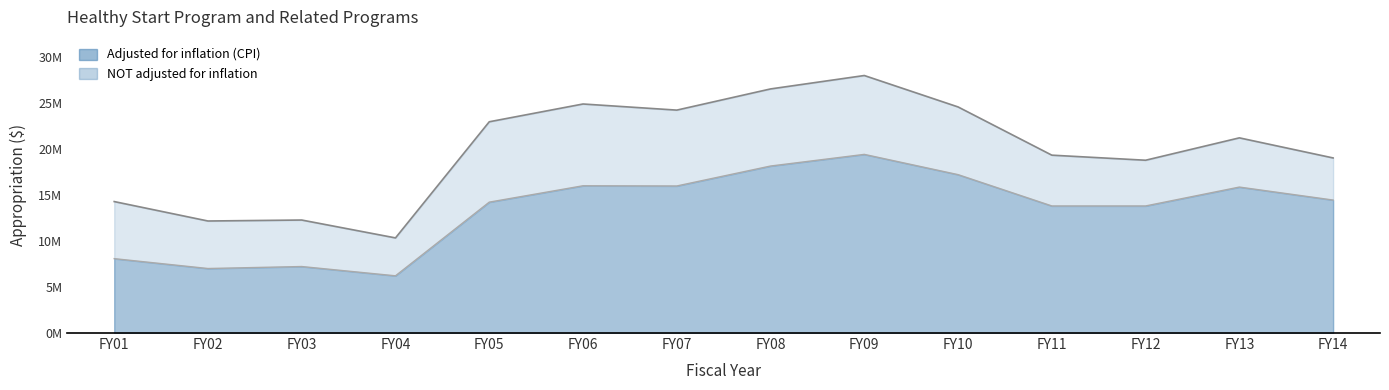

What are all the series names shown in the legend?

adjusted for inflation (cpi), NOT adjusted for inflation